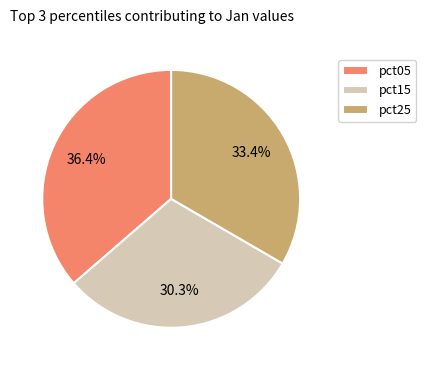

How much of the chart is everything except pct15?

69.7%